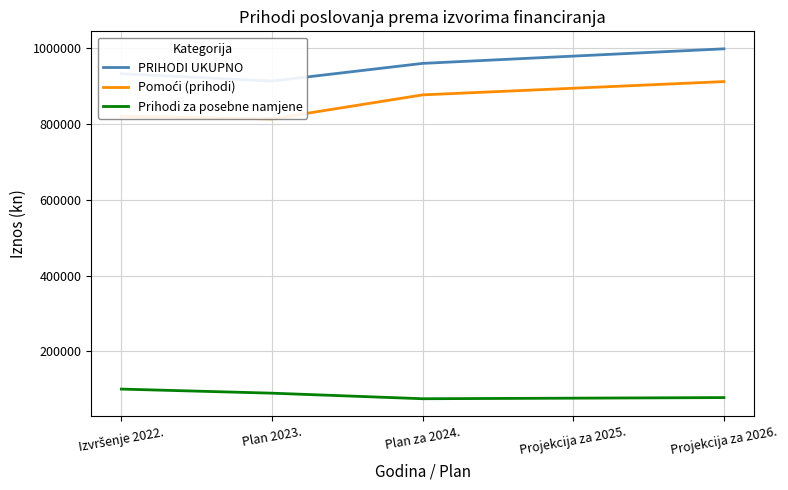

What is the label of the 1st point from the left?

Izvršenje 2022.